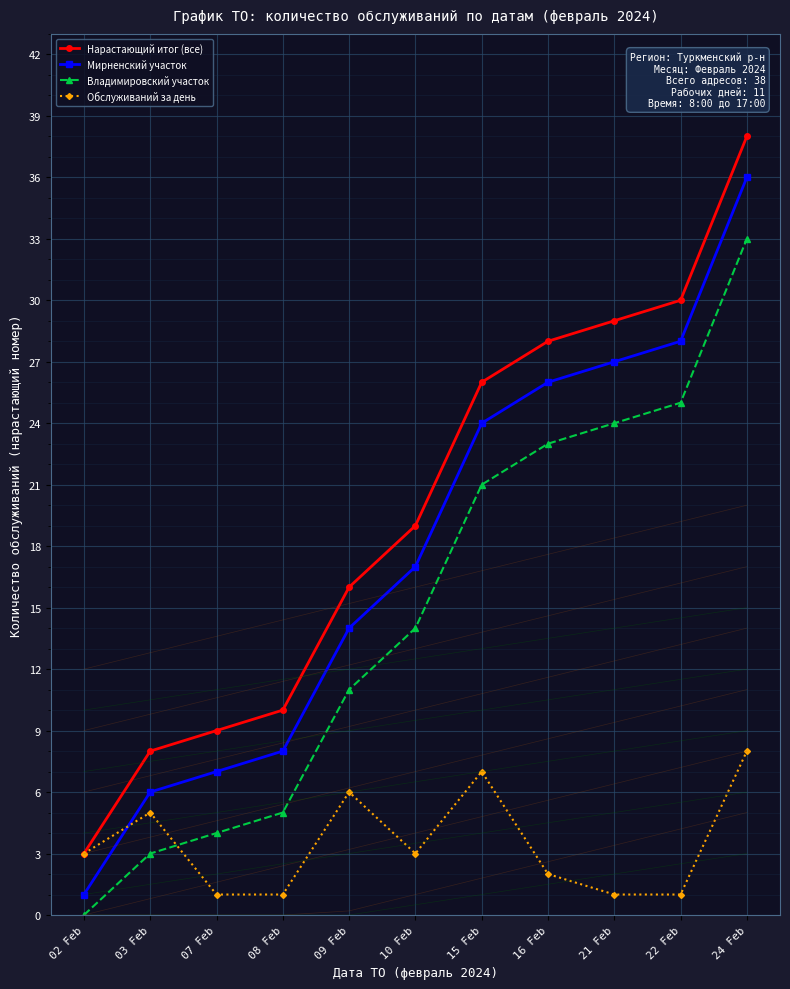

Where do Владимировский участок and Обслуживаний за день first cross each other?

03 Feb and 07 Feb